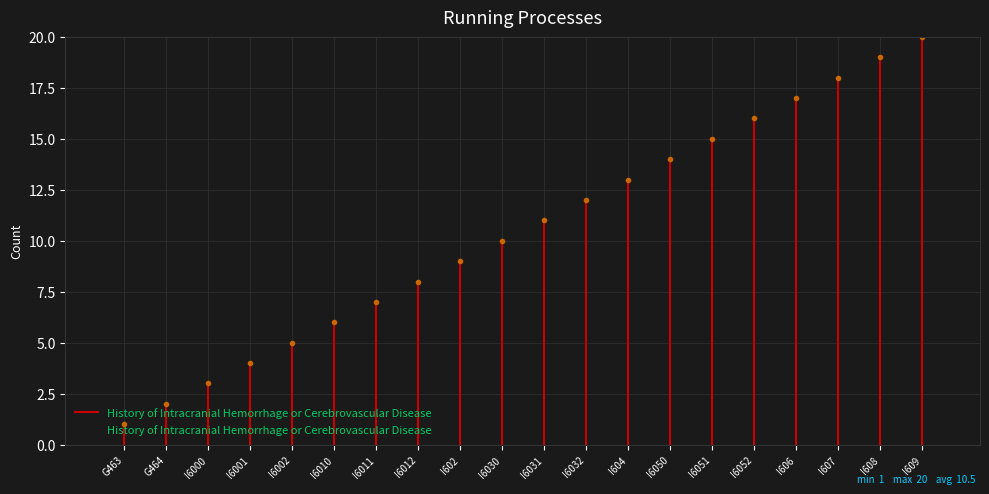

Reading right to left, what are all the values shown in this chart?

I609=20	I608=19	I607=18	I606=17	I6052=16	I6051=15	I6050=14	I604=13	I6032=12	I6031=11	I6030=10	I602=9	I6012=8	I6011=7	I6010=6	I6002=5	I6001=4	I6000=3	G464=2	G463=1